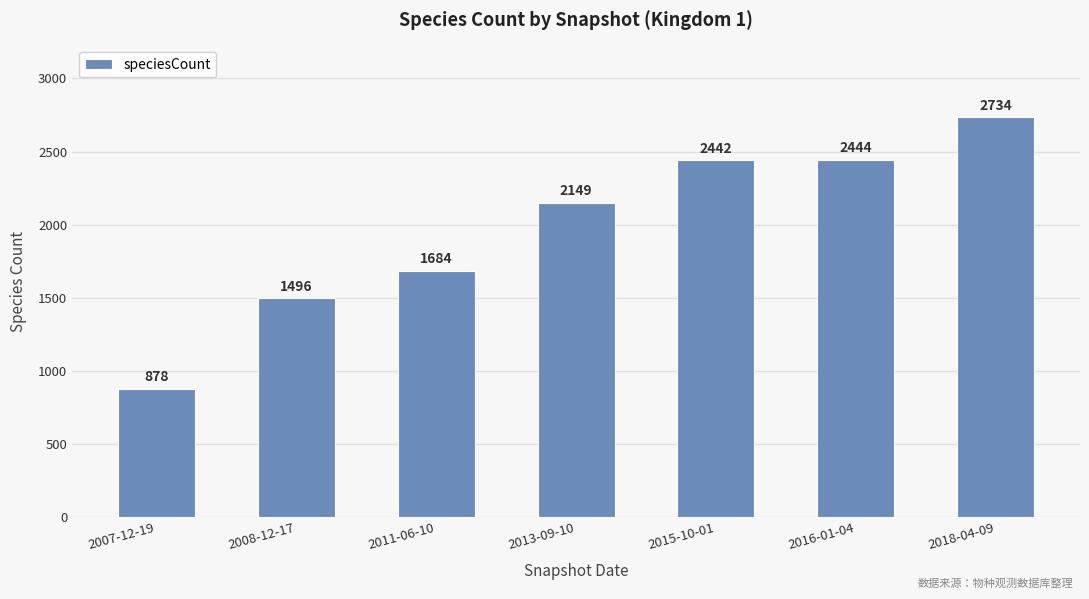

Approximately how many times larger is the value at 2016-01-04 compared to 2007-12-19?

2.8